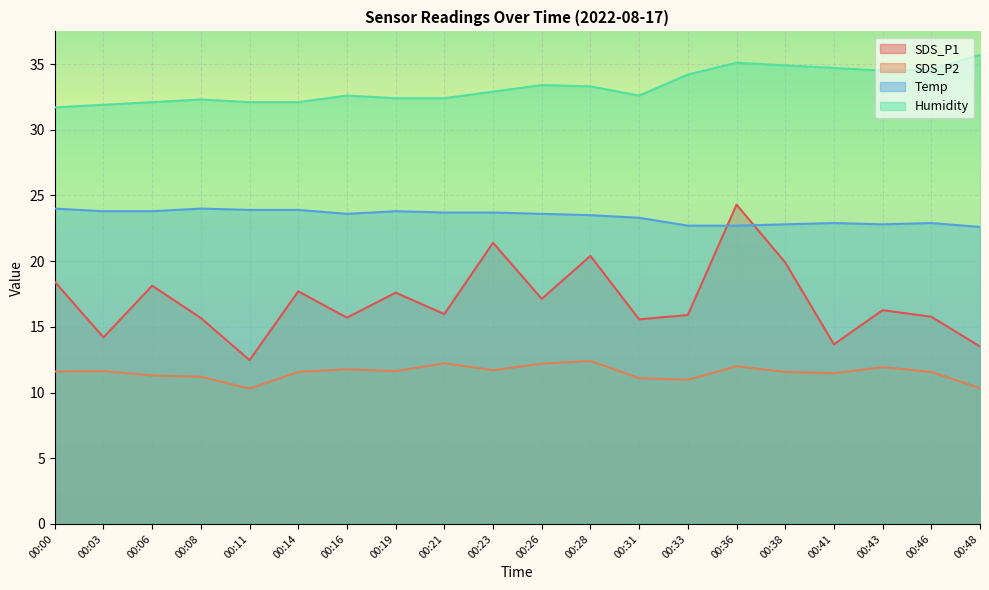

Reading right to left, transcribe all the data shown in this chart.

SDS_P1: 00:48=13.5	00:46=15.8	00:43=16.3	00:41=13.7	00:38=19.9	00:36=24.3	00:33=15.9	00:31=15.6	00:28=20.4	00:26=17.1	00:23=21.4	00:21=16.0	00:19=17.6	00:16=15.7	00:14=17.7	00:11=12.5	00:08=15.7	00:06=18.1	00:03=14.2	00:00=18.4
SDS_P2: 00:48=10.3	00:46=11.6	00:43=11.9	00:41=11.5	00:38=11.6	00:36=12.0	00:33=11.0	00:31=11.1	00:28=12.4	00:26=12.2	00:23=11.7	00:21=12.2	00:19=11.6	00:16=11.8	00:14=11.6	00:11=10.3	00:08=11.2	00:06=11.3	00:03=11.6	00:00=11.6
Temp: 00:48=22.6	00:46=22.9	00:43=22.8	00:41=22.9	00:38=22.8	00:36=22.7	00:33=22.7	00:31=23.3	00:28=23.5	00:26=23.6	00:23=23.7	00:21=23.7	00:19=23.8	00:16=23.6	00:14=23.9	00:11=23.9	00:08=24.0	00:06=23.8	00:03=23.8	00:00=24.0
Humidity: 00:48=35.7	00:46=34.6	00:43=34.5	00:41=34.7	00:38=34.9	00:36=35.1	00:33=34.2	00:31=32.6	00:28=33.3	00:26=33.4	00:23=32.9	00:21=32.4	00:19=32.4	00:16=32.6	00:14=32.1	00:11=32.1	00:08=32.3	00:06=32.1	00:03=31.9	00:00=31.7